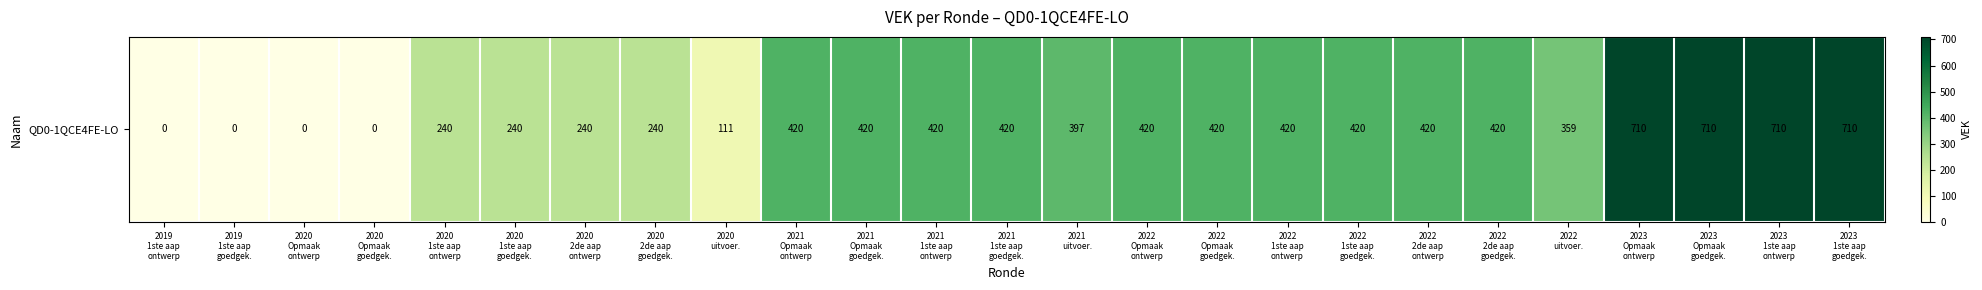

List the labels in order of value, largest first.

2023
Opmaak
ontwerp, 2023
Opmaak
goedgek., 2023
1ste aap
ontwerp, 2023
1ste aap
goedgek., 2021
Opmaak
ontwerp, 2021
Opmaak
goedgek., 2021
1ste aap
ontwerp, 2021
1ste aap
goedgek., 2022
Opmaak
ontwerp, 2022
Opmaak
goedgek., 2022
1ste aap
ontwerp, 2022
1ste aap
goedgek., 2022
2de aap
ontwerp, 2022
2de aap
goedgek., 2021
uitvoer., 2022
uitvoer., 2020
1ste aap
ontwerp, 2020
1ste aap
goedgek., 2020
2de aap
ontwerp, 2020
2de aap
goedgek., 2020
uitvoer., 2019
1ste aap
ontwerp, 2019
1ste aap
goedgek., 2020
Opmaak
ontwerp, 2020
Opmaak
goedgek.